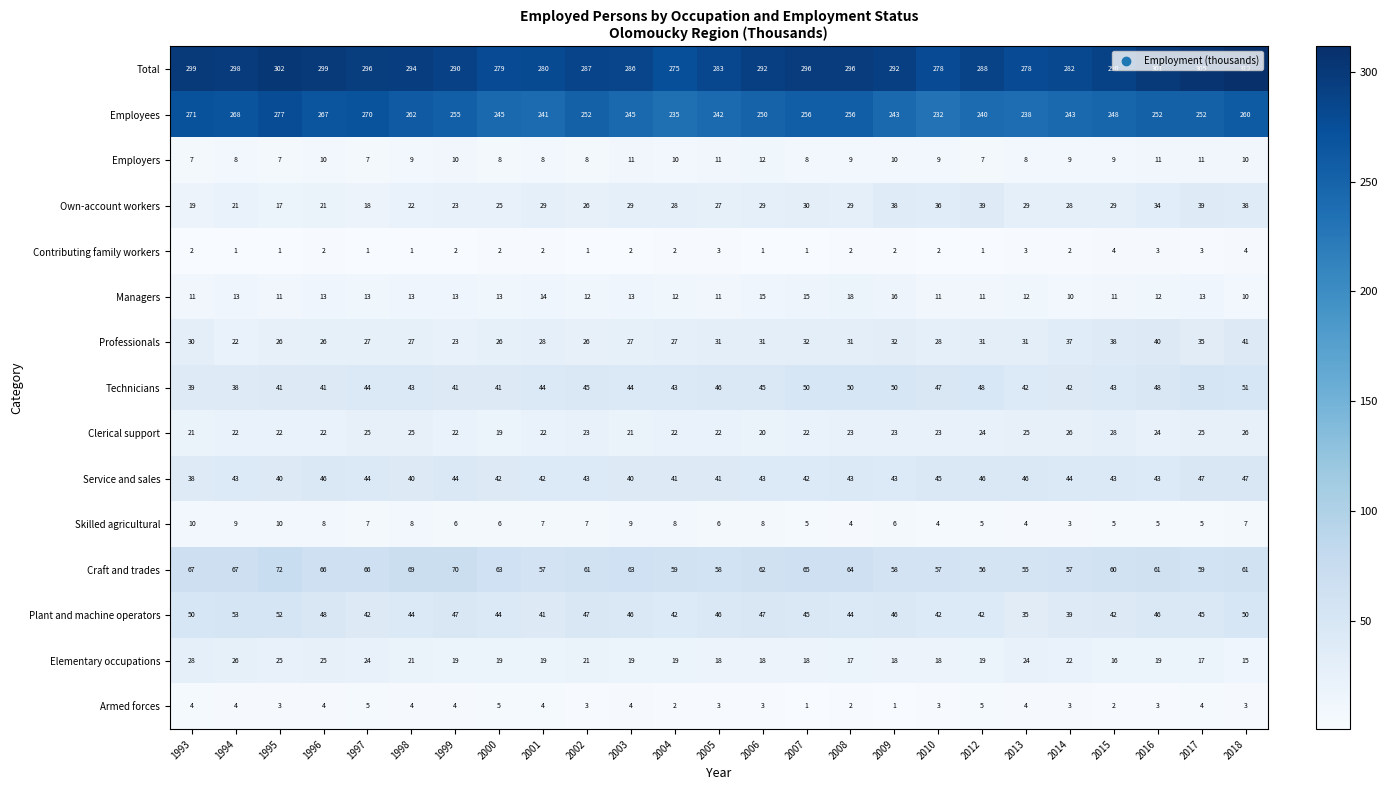

Which series has the largest total across all categories?

Total